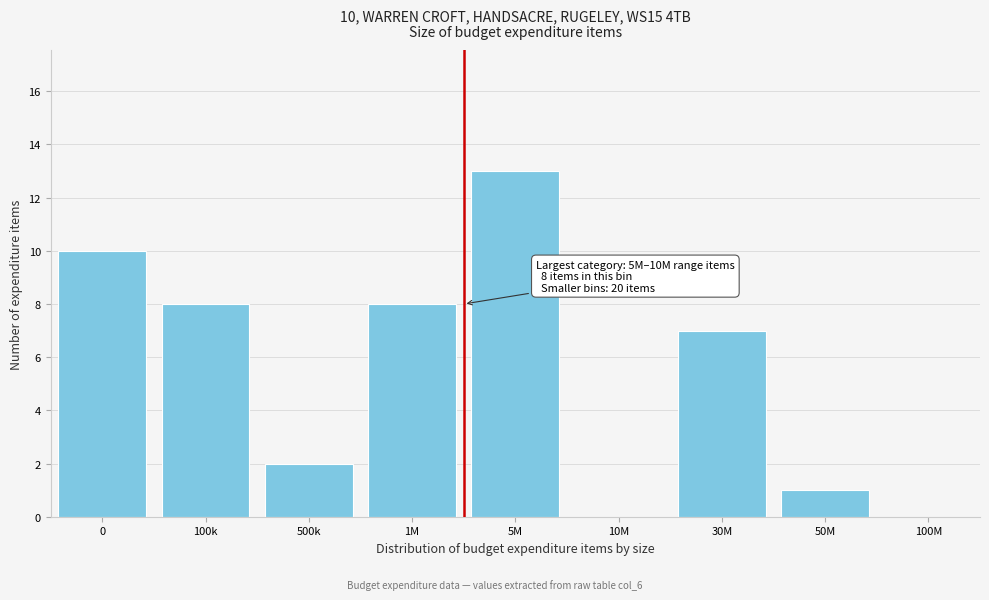

Reading right to left, extract all data points from this chart.

50M=1	30M=7	10M=0	5M=13	1M=8	500k=2	100k=8	0=10